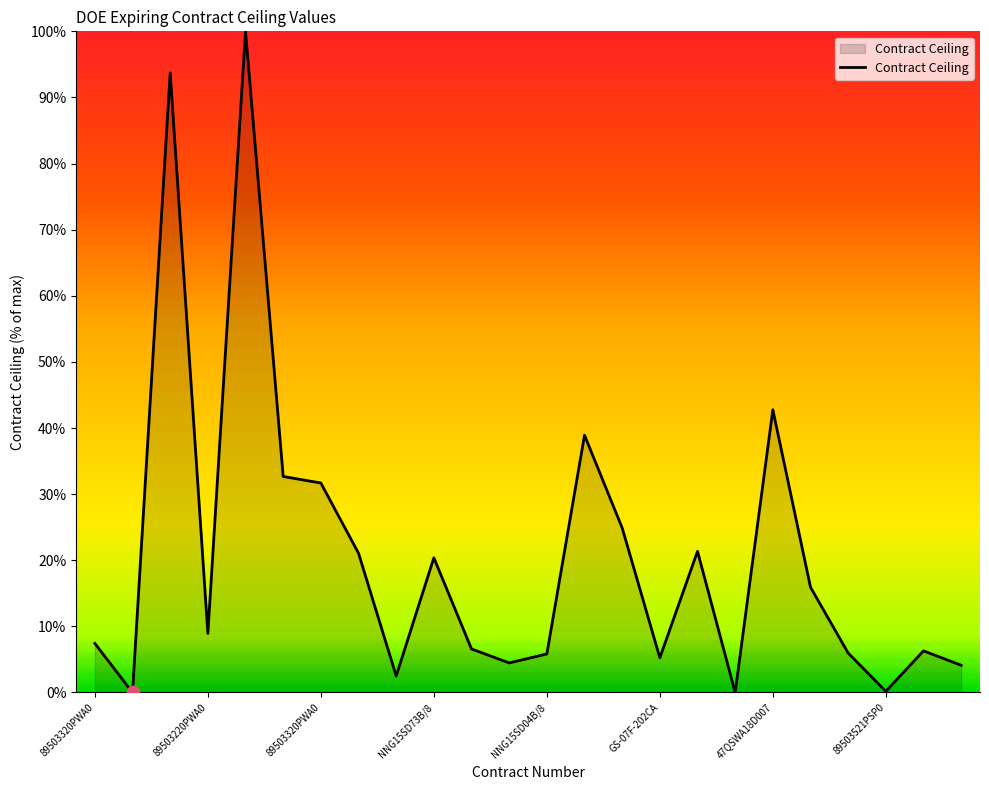

What is the difference between the maximum and minimum values?

100.0